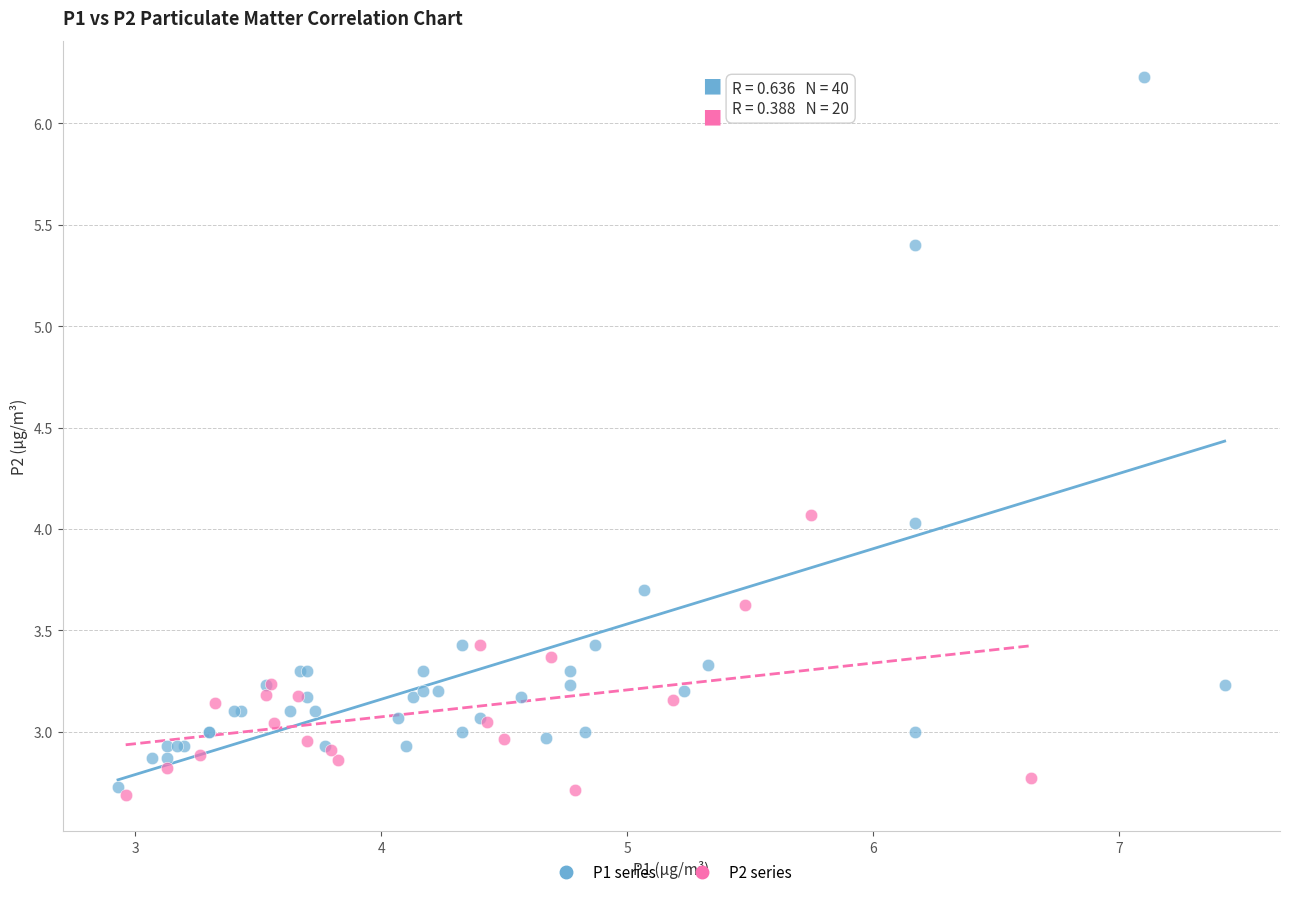

Which series contains the highest Y value?

P1 series